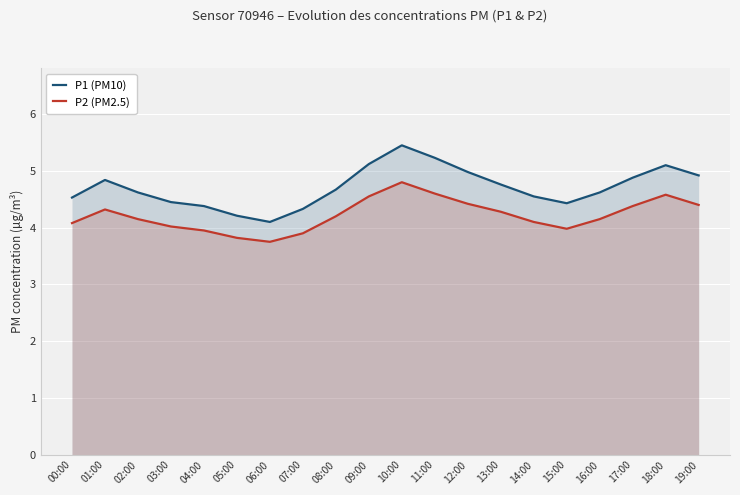

Between 07:00 and 01:00, which is larger?

01:00